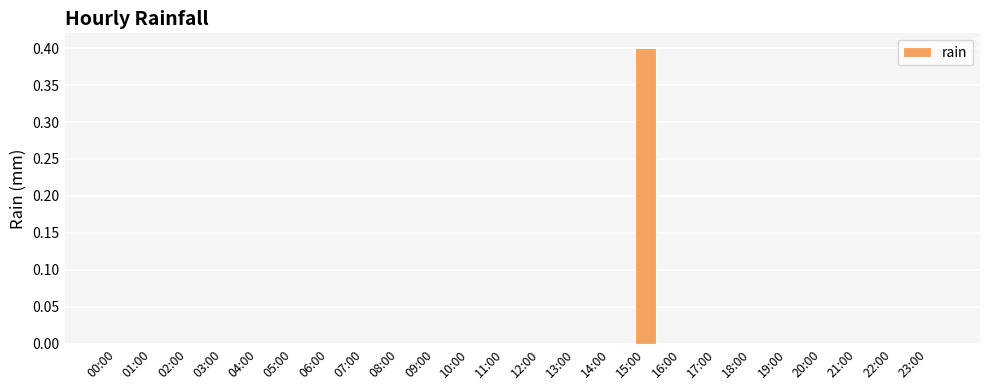

Are the bars horizontal?

No